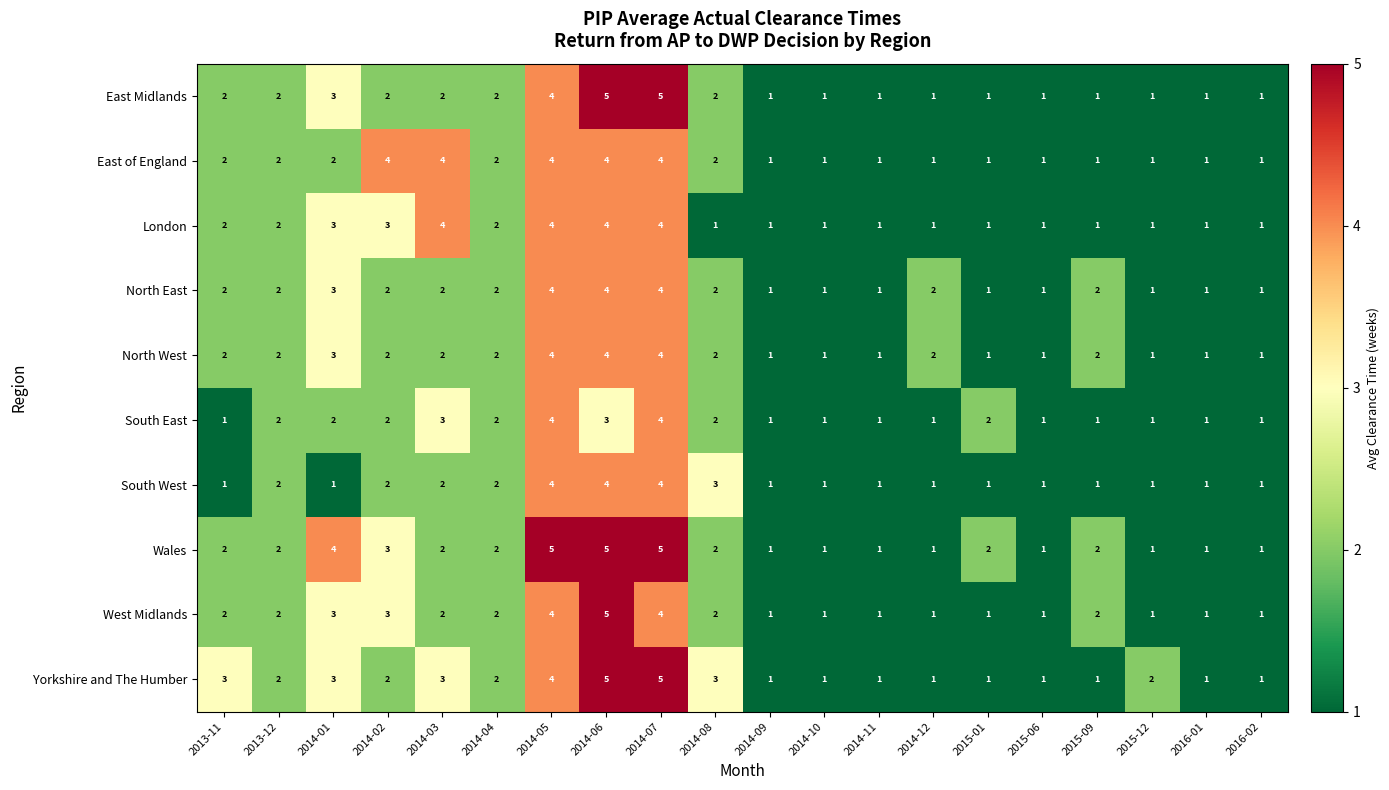

True or false: North East has a value of 1 at 2014-12.

False